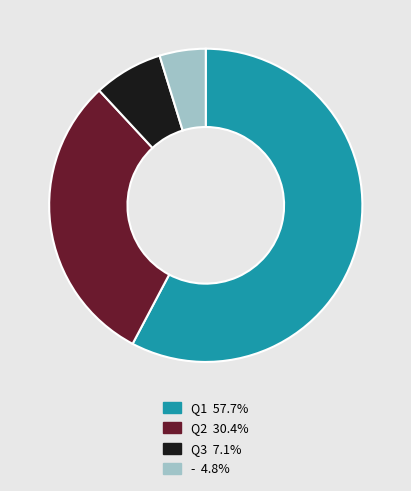

What is the majority slice?

Q1